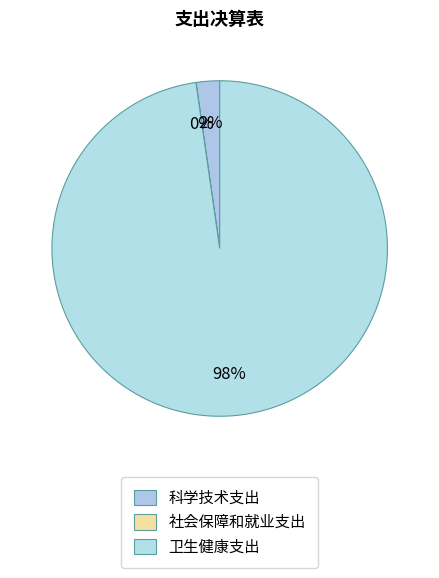

Does 卫生健康支出 account for over 50% of the chart?

Yes